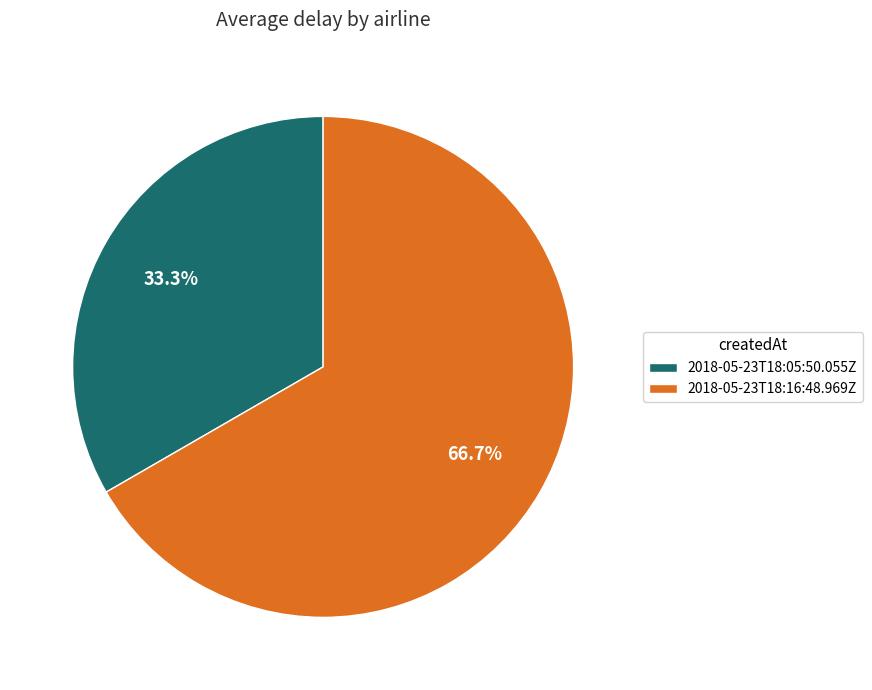

To the nearest percent, what is the combined percentage of 2018-05-23T18:16:48.969Z and 2018-05-23T18:05:50.055Z?

100%